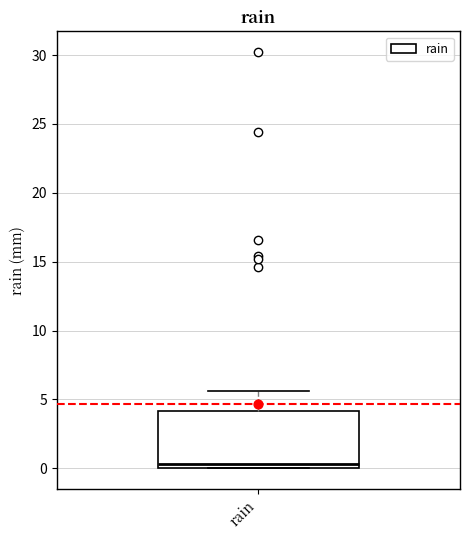

Transcribe this box plot: give where the median line is, the range the box spans, and where the two whiskers end, as read against the y-axis. The values are not printed on the chart, so give them approximately, as read against the axis.

median 0.5, box 0.0 to 4.0, whiskers 0.0 to 5.5